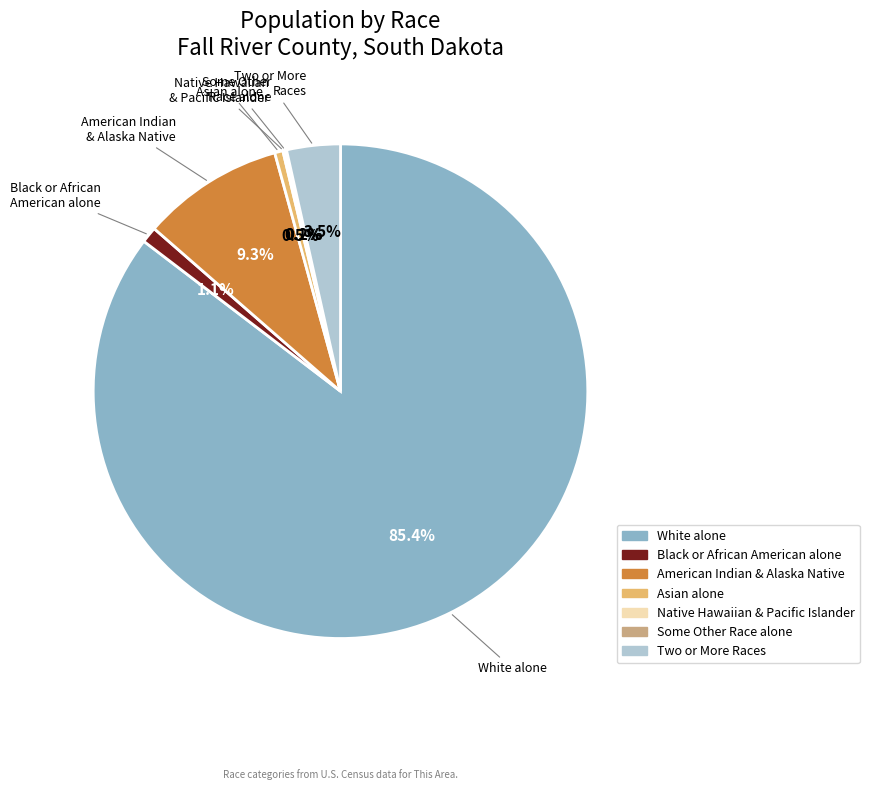

Is there a majority slice in this chart?

Yes